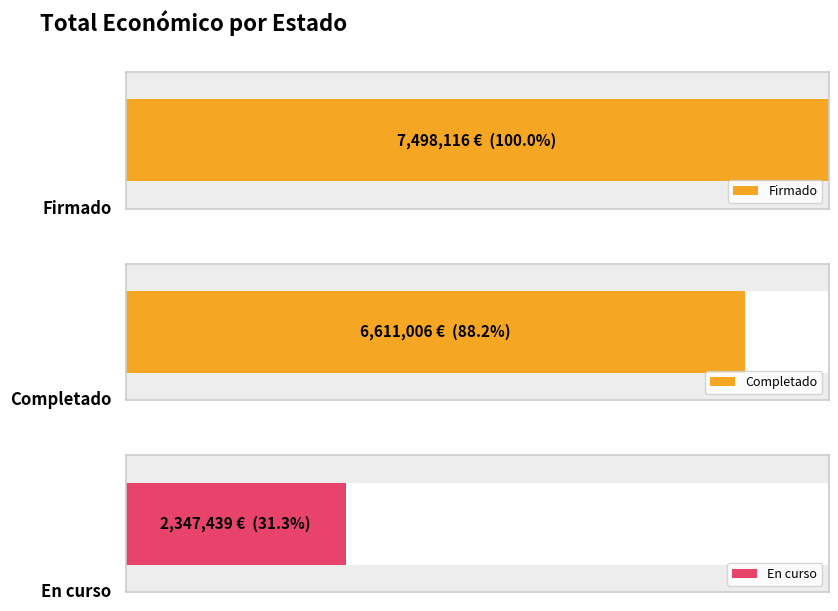

What is the sum of all values?

16456561